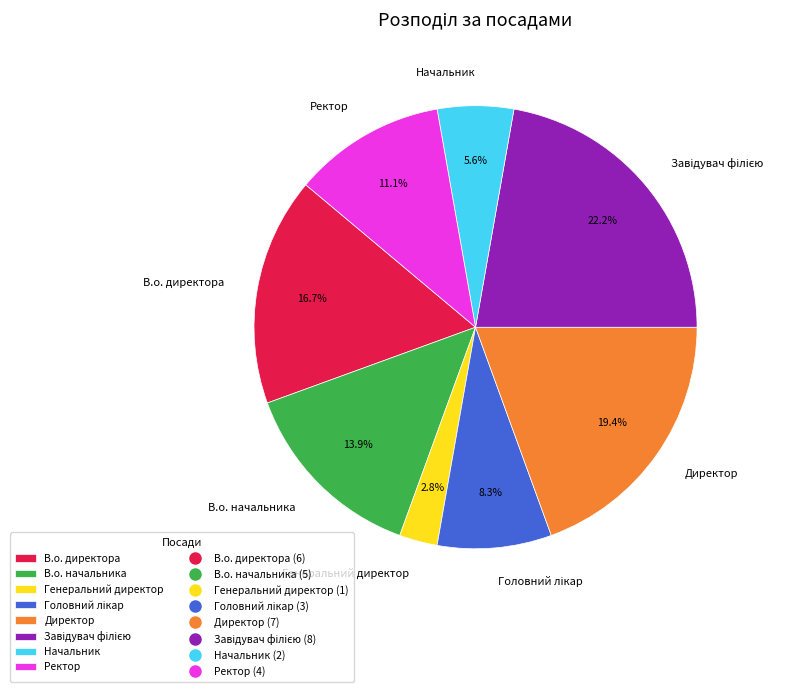

Does any single category account for the majority?

No